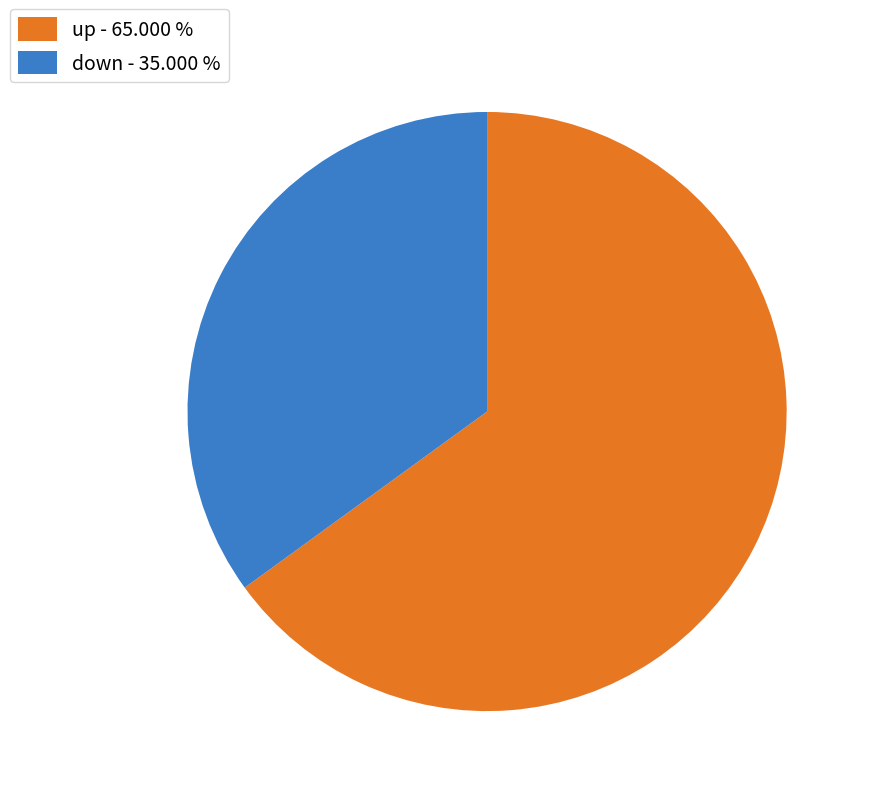

Is the sum of down and up greater than half?

Yes